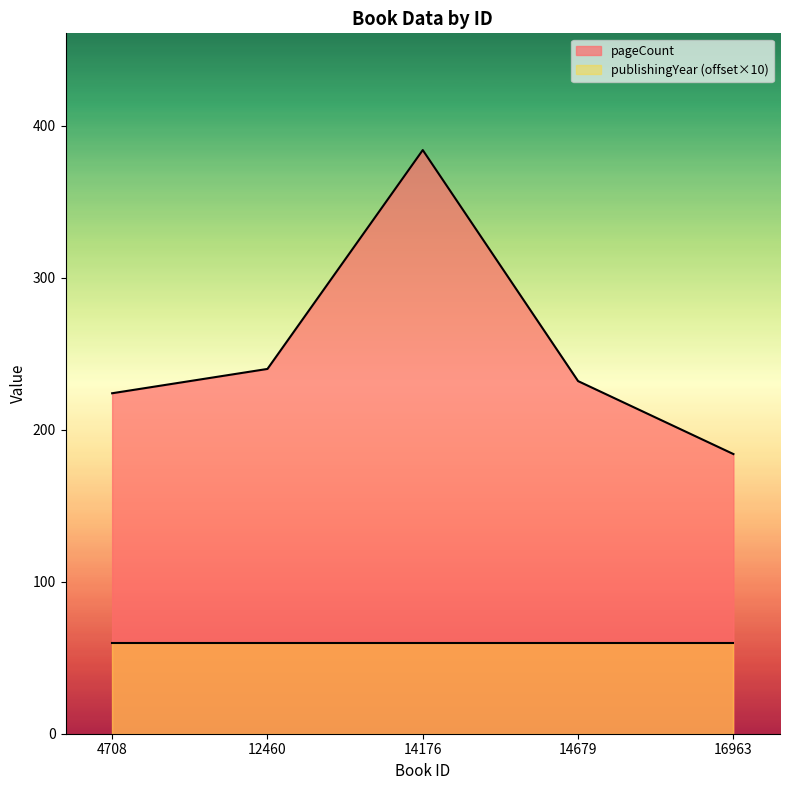

What is the minimum value shown in the chart?

60